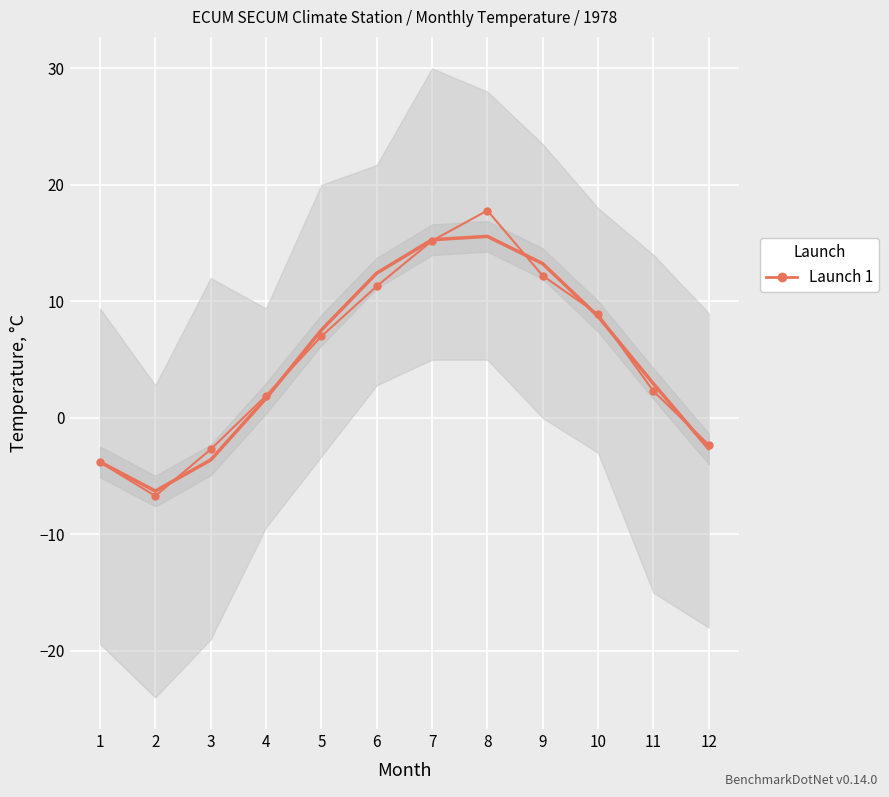

How many data points are less than 7?

6